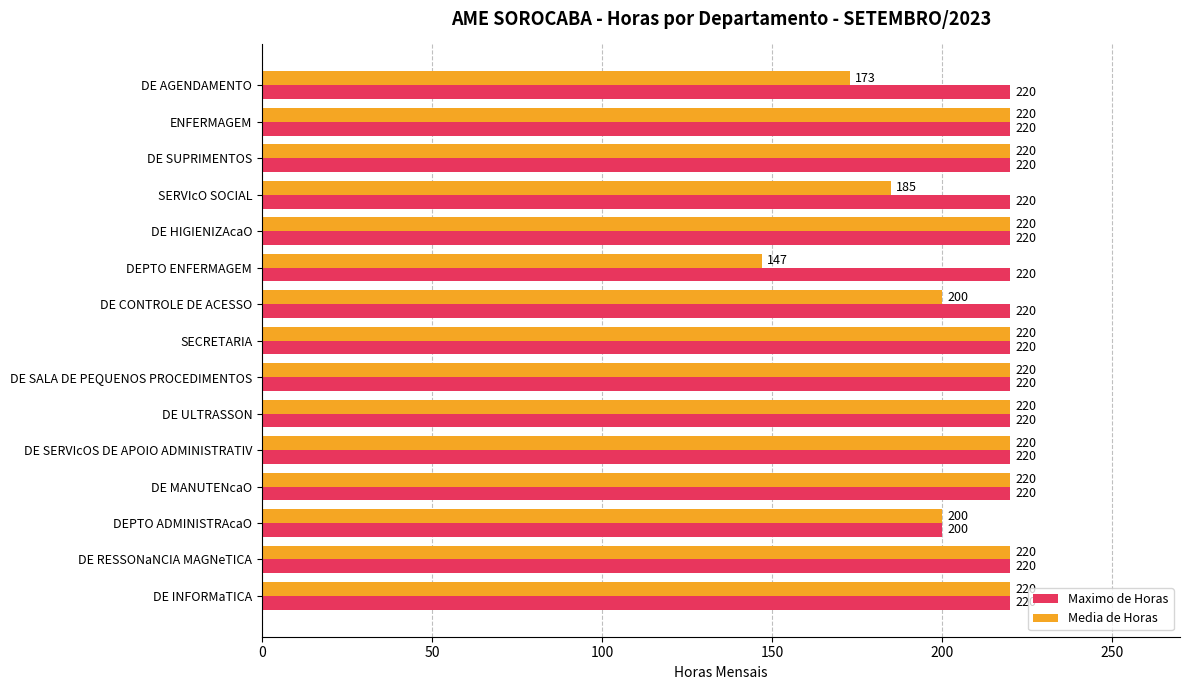

List the series in order of their overall mean, highest first.

Maximo de Horas, Media de Horas